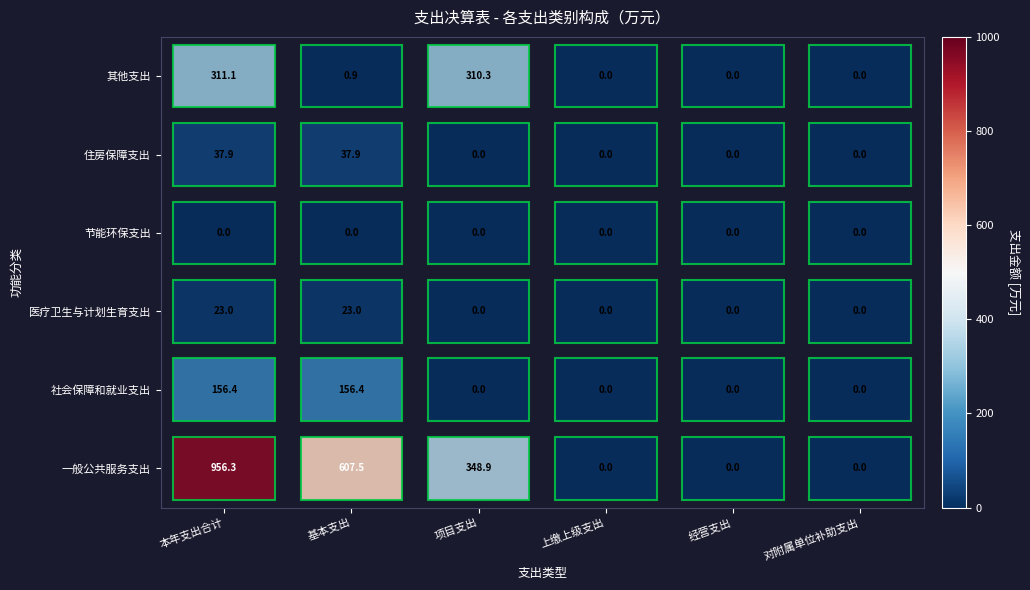

List the labels in order of 医疗卫生与计划生育支出 value, smallest first.

项目支出, 上缴上级支出, 经营支出, 对附属单位补助支出, 本年支出合计, 基本支出